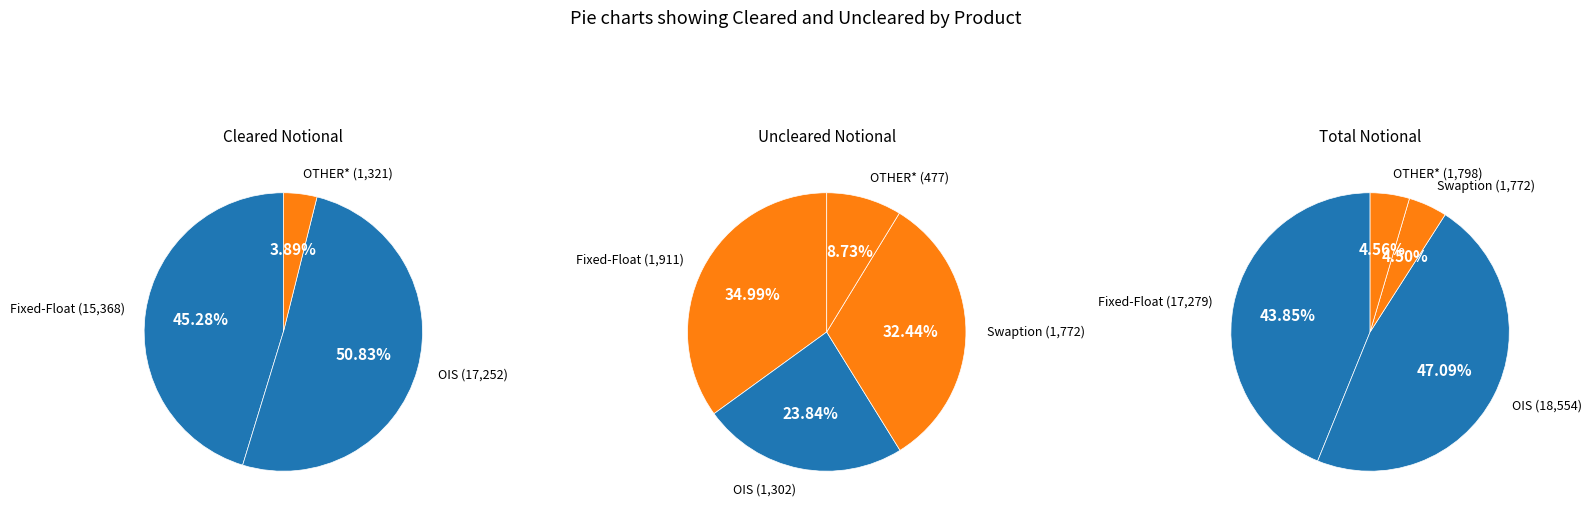

To the nearest percent, what percentage of the pie is Swaption?

32%